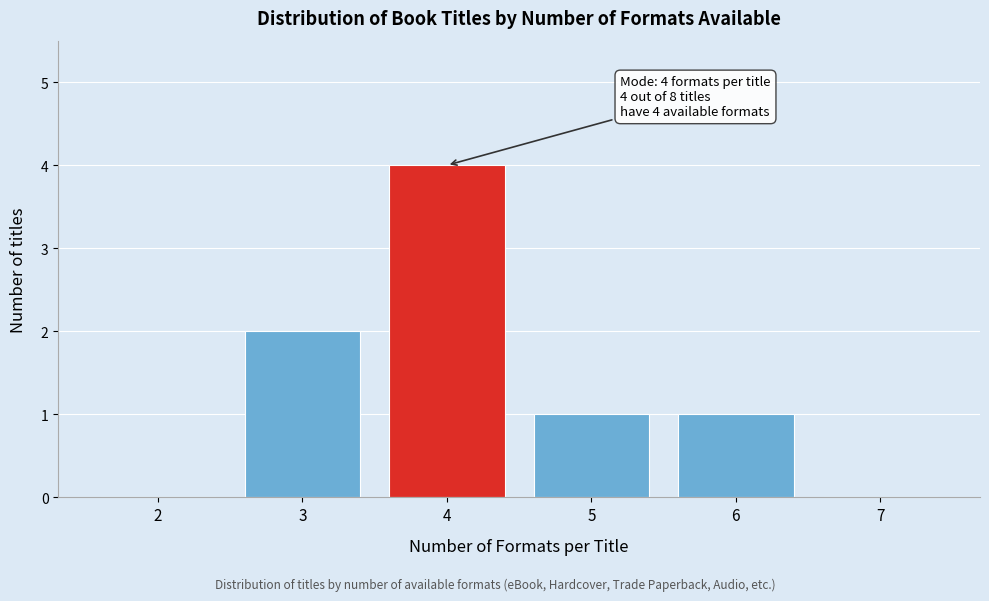

Reading right to left, list all the values displayed in this chart.

7=0	6=1	5=1	4=4	3=2	2=0